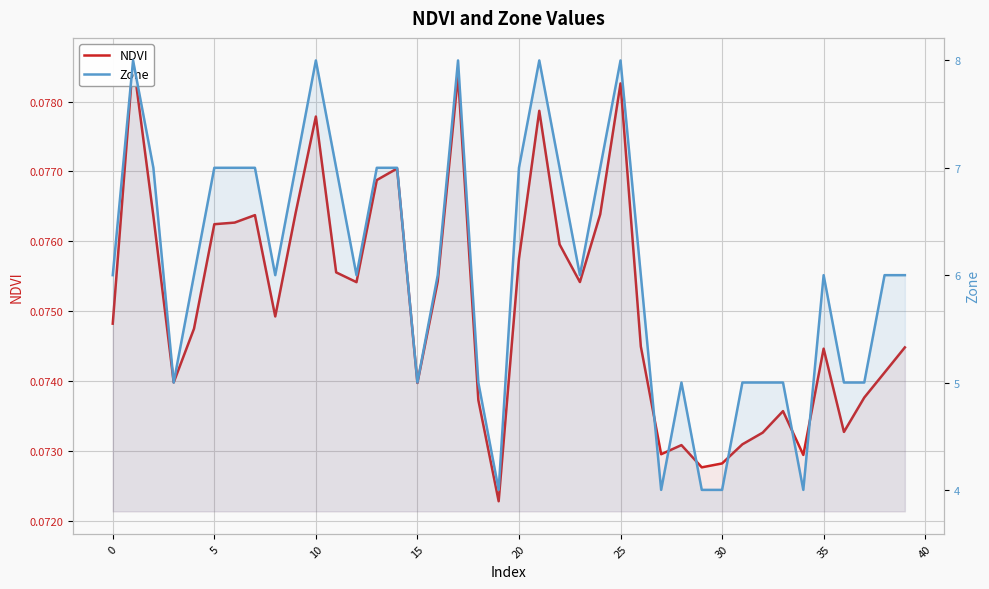

In Zone, how many points are lower than both neighbors (excluding endpoints)?

8